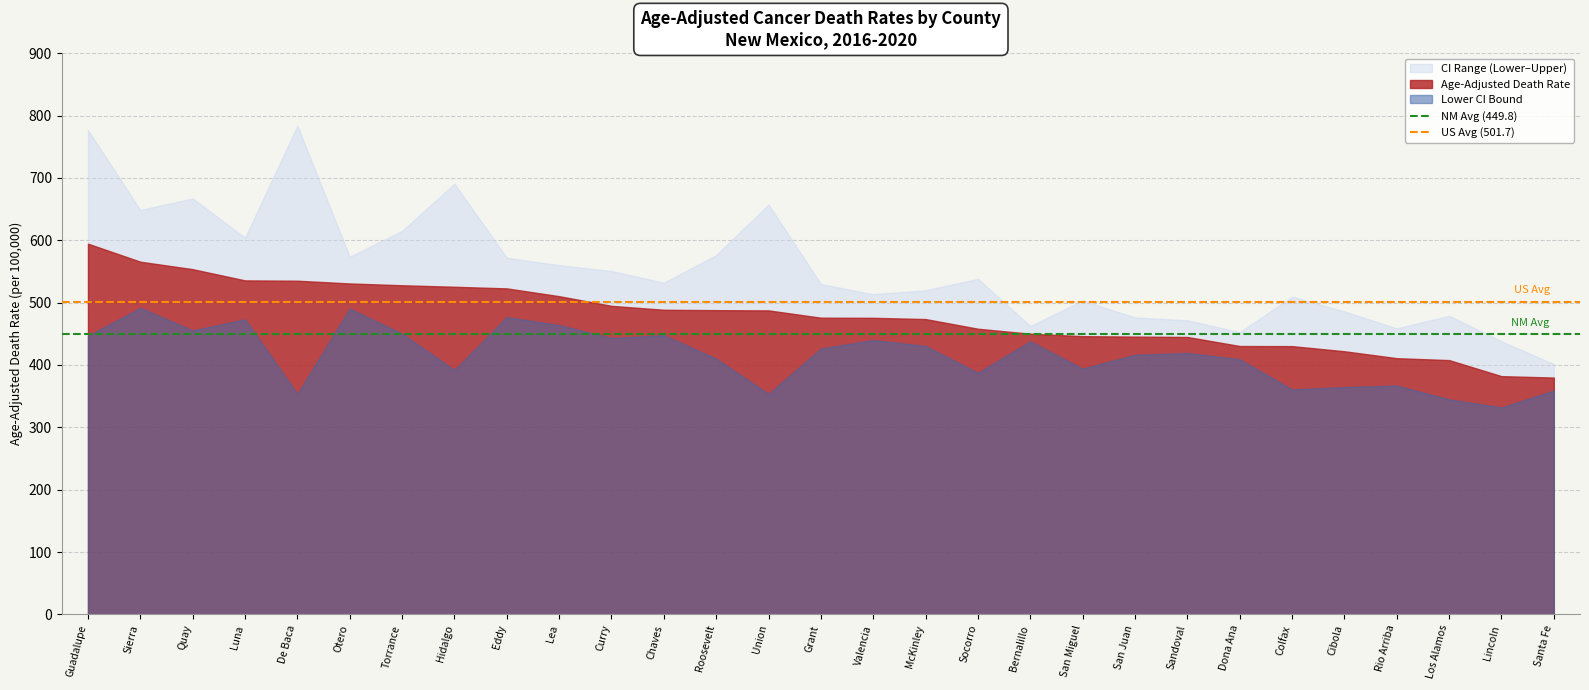

What is the label of the 1st point from the left?

Guadalupe